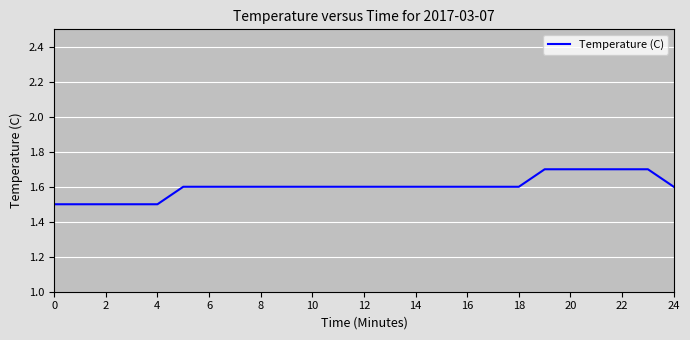

What is the difference between the second highest and second lowest values?

0.2